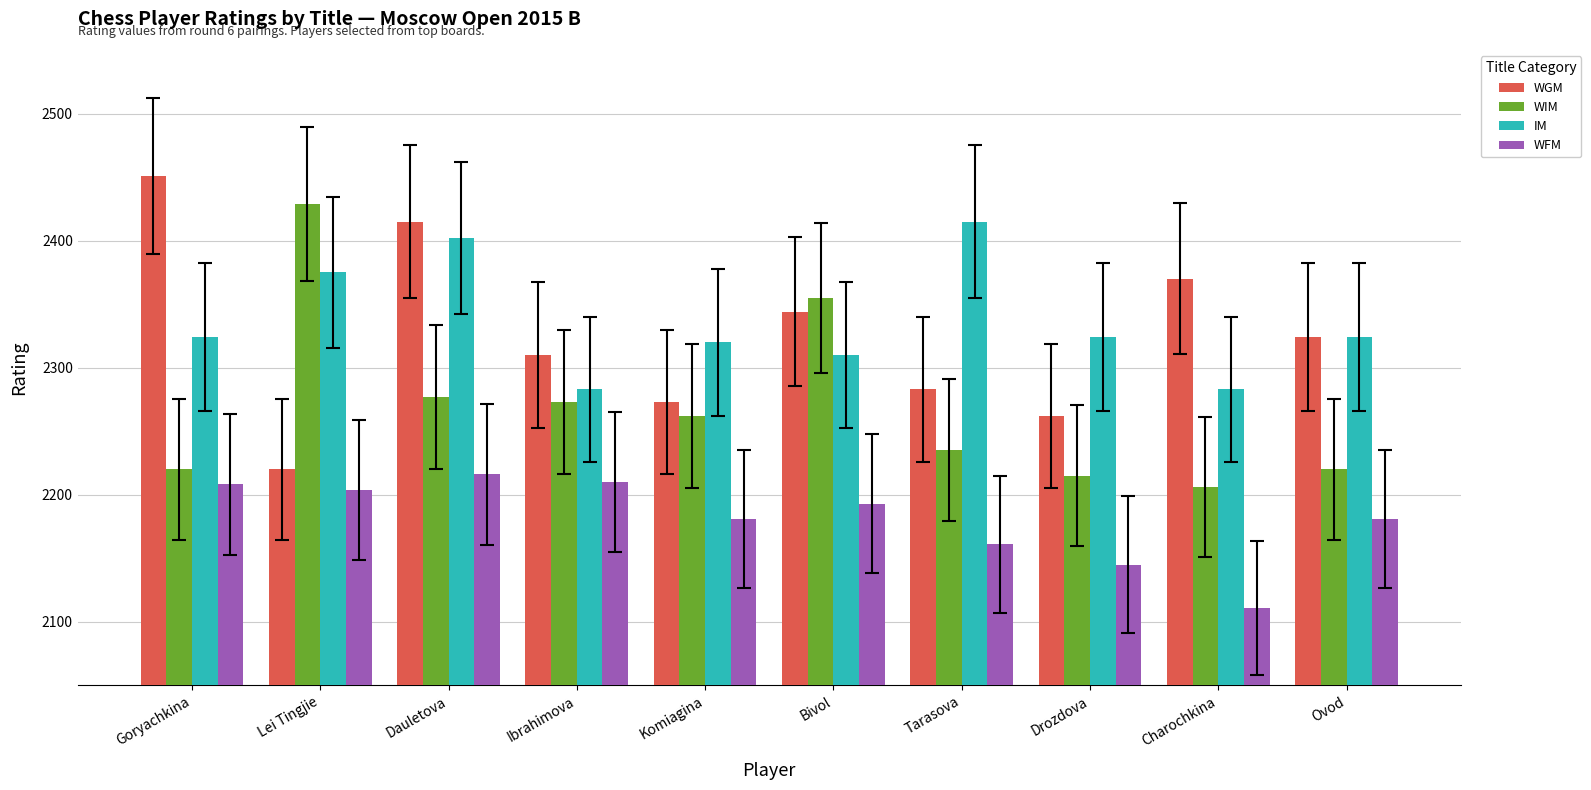

At which label does WIM reach its minimum?

Charochkina